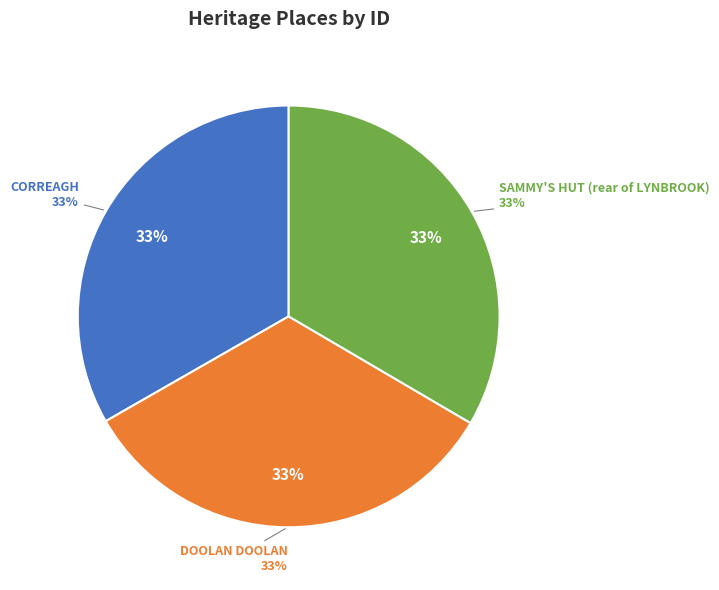

What percentage is the DOOLAN DOOLAN slice, to the nearest percent?

33%